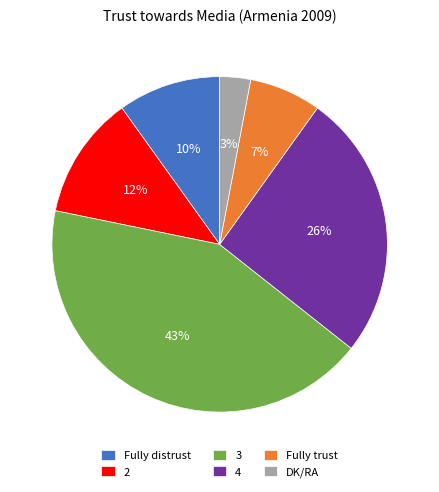

Does Fully trust account for over 50% of the chart?

No